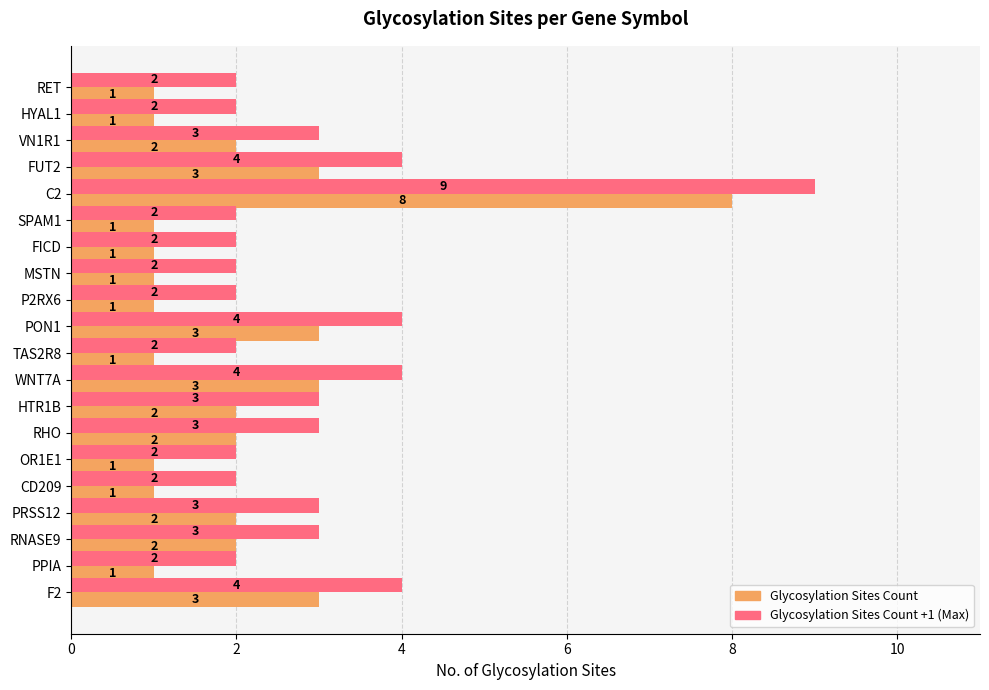

What is the greatest value displayed?

9